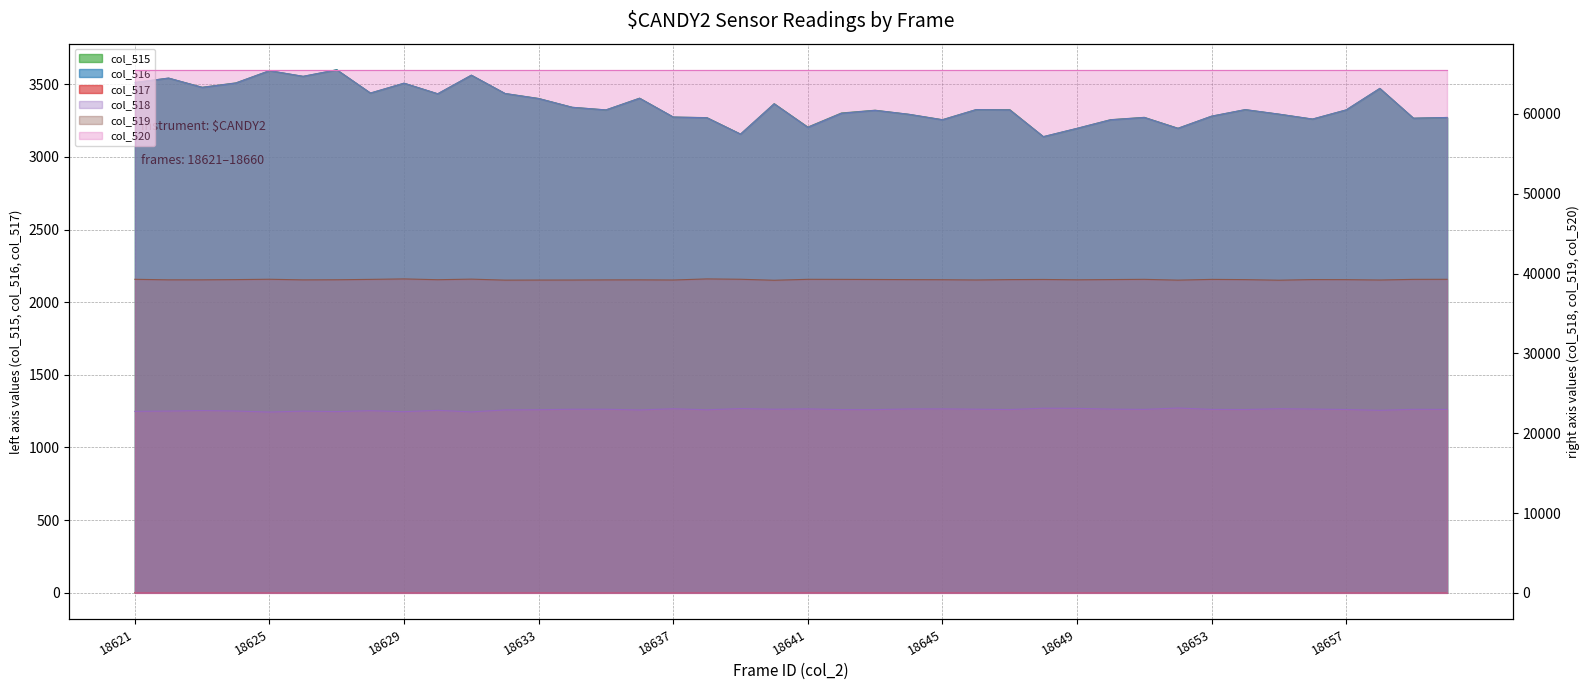

Which category has the lowest value across all series?

18622